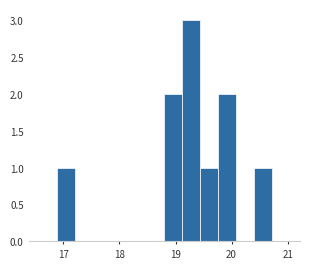

Read against the x-axis, roughly where is the centre of the tallest bar?

19.3